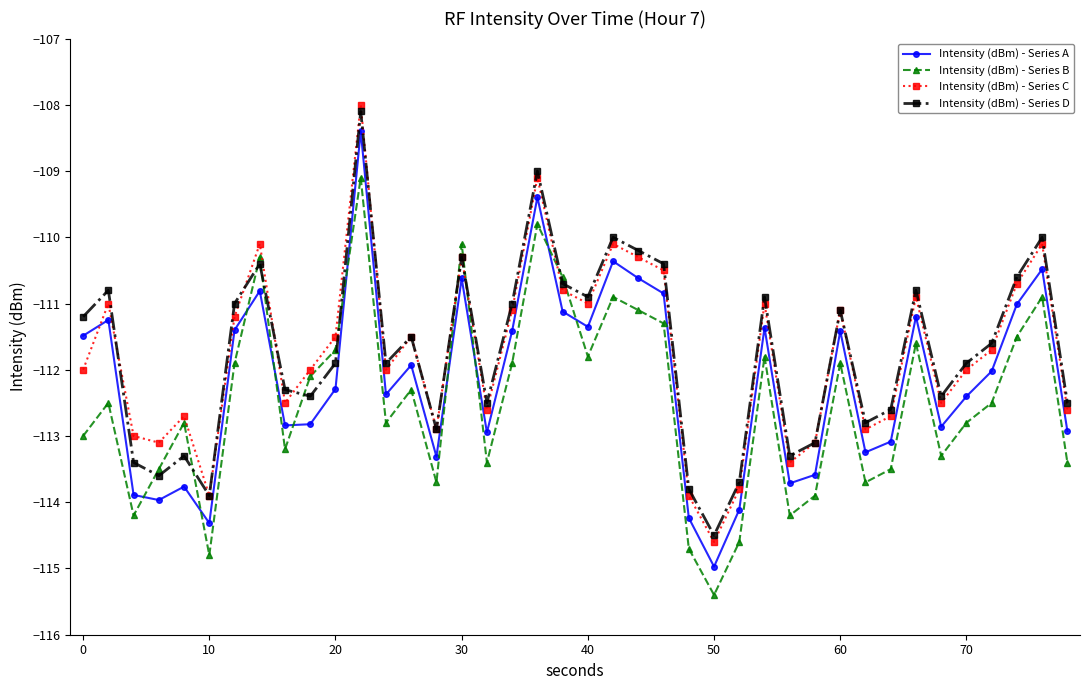

True or false: Intensity (dBm) - Series A and Intensity (dBm) - Series D intersect in this chart.

False